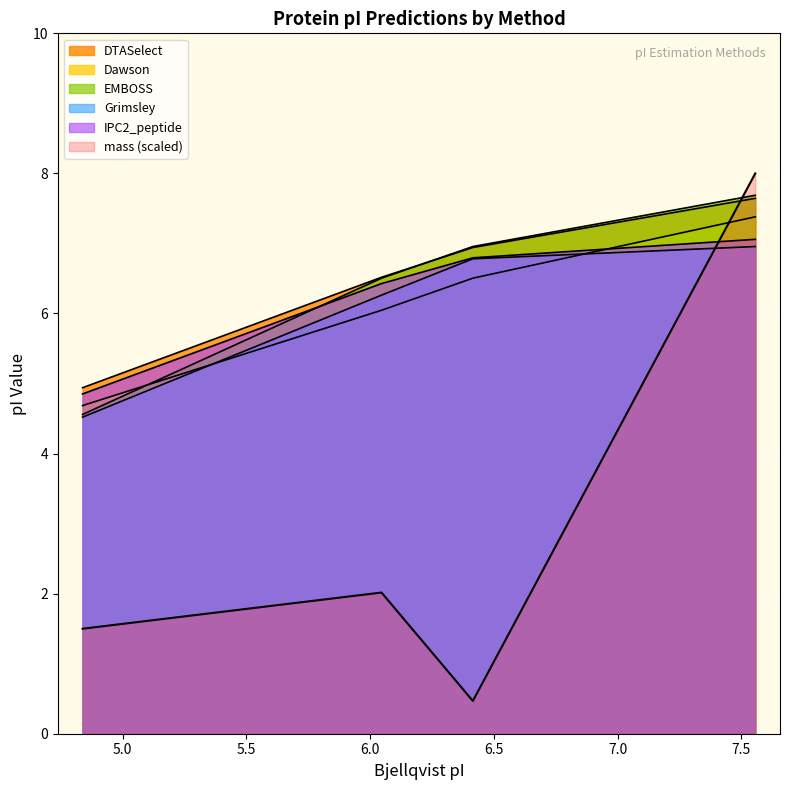

Rank the series by their maximum value, from lowest to highest.

Grimsley, IPC2_peptide, Dawson, DTASelect, EMBOSS, mass